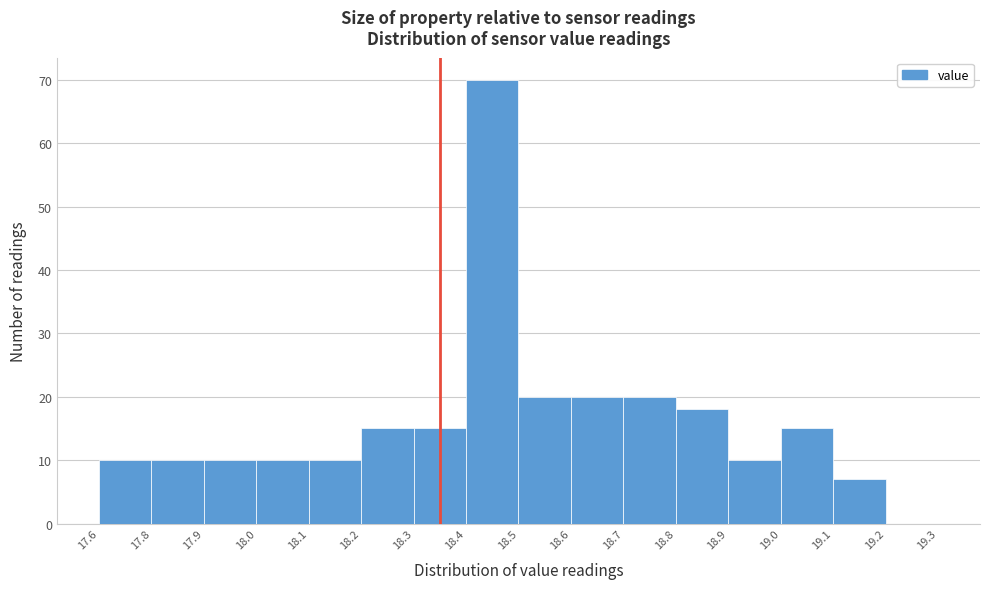

Reading left to right, what are all the values shown in this chart?

17.6=10	17.8=10	17.9=10	18.0=10	18.1=10	18.2=15	18.3=15	18.4=70	18.5=20	18.6=20	18.7=20	18.8=18	18.9=10	19.0=15	19.1=7	19.2=0